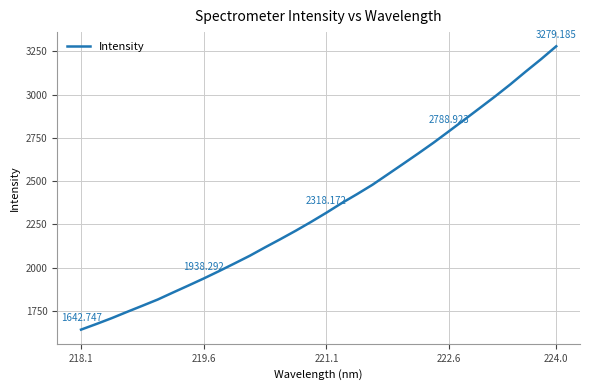

What is the difference between the maximum and minimum values?

1636.4